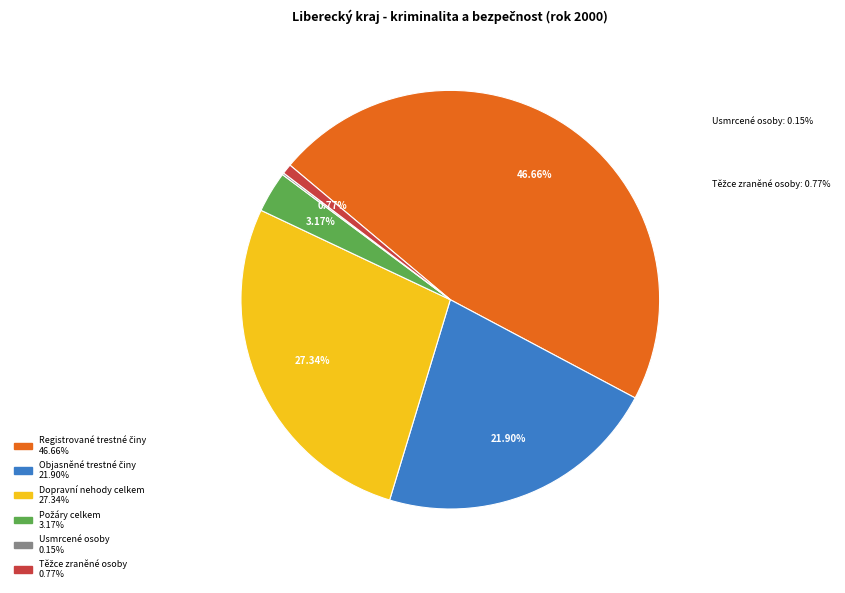

Is there any slice that represents more than half of the pie?

No